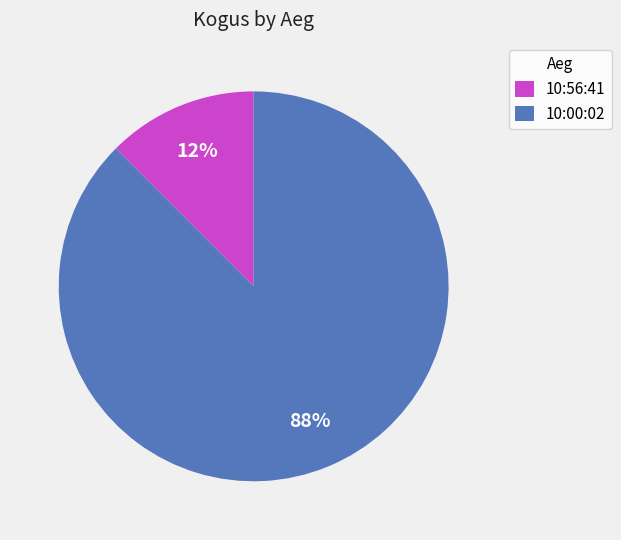

Rank the categories by value from lowest to highest.

10:56:41, 10:00:02